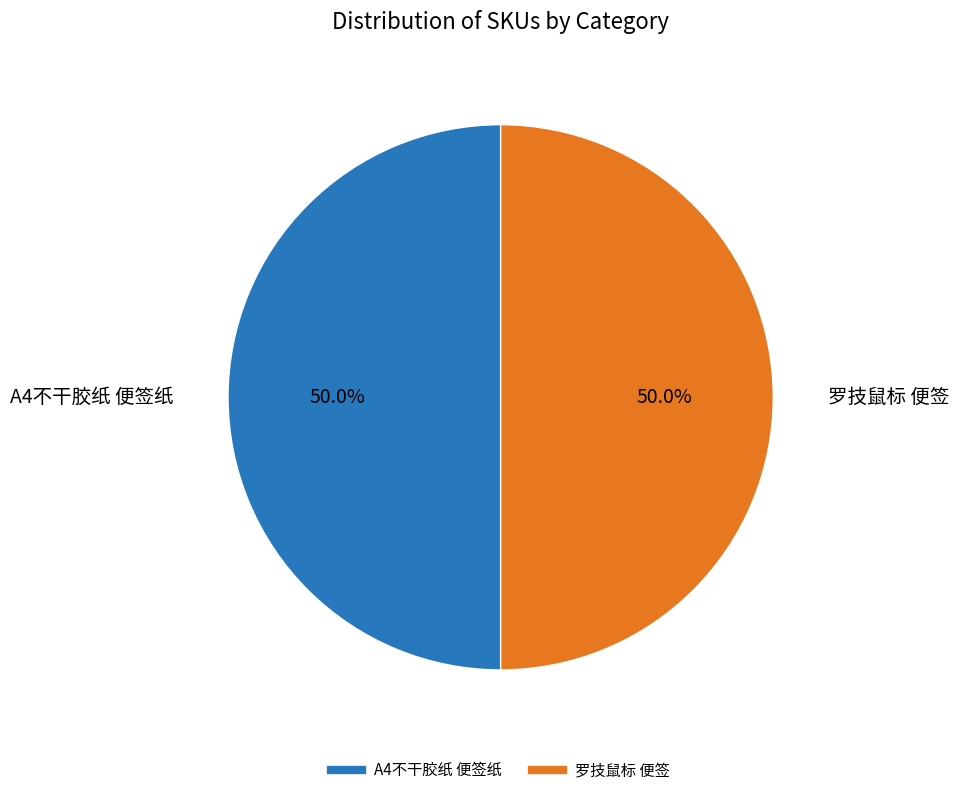

How many slices are in this pie chart?

2